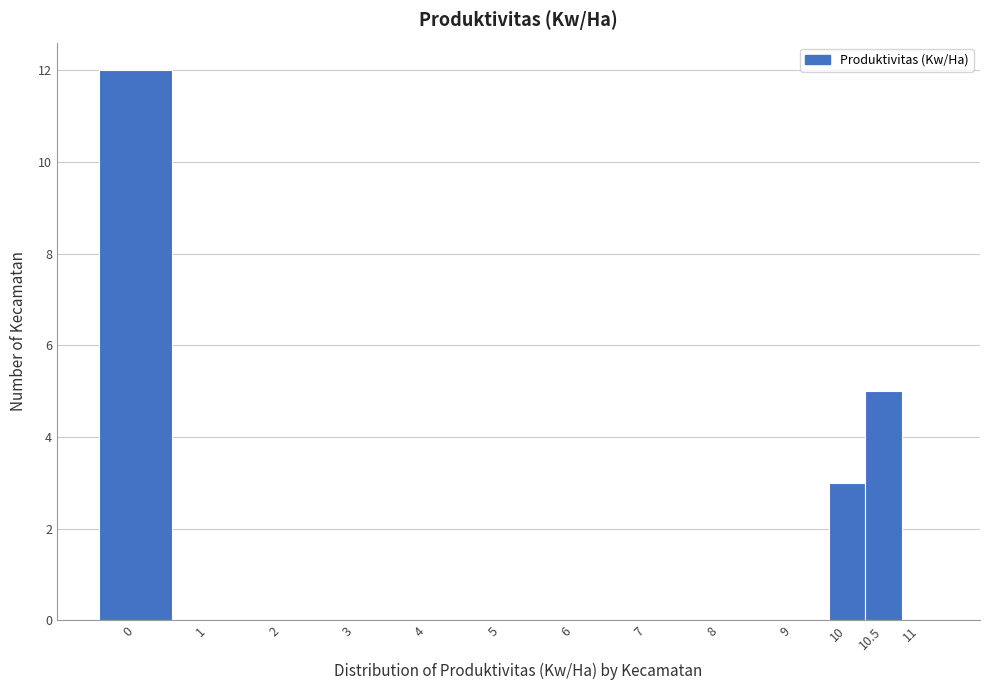

Reading left to right, extract all data points from this chart.

0=12	1=0	2=0	3=0	4=0	5=0	6=0	7=0	8=0	9=0	10=3	10.5=5	11=0